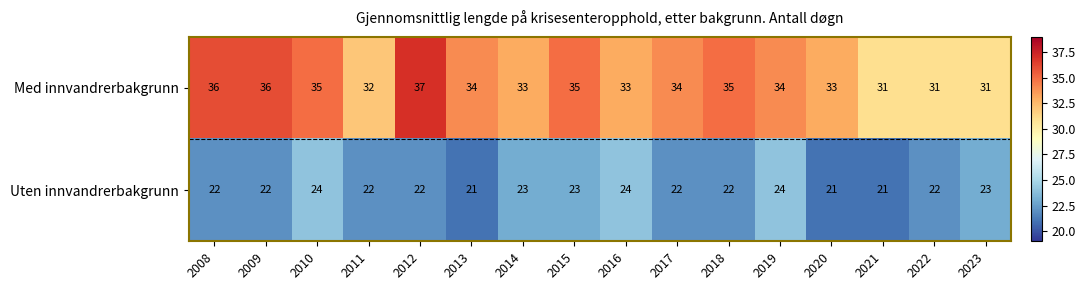

How many series are shown in this chart?

2